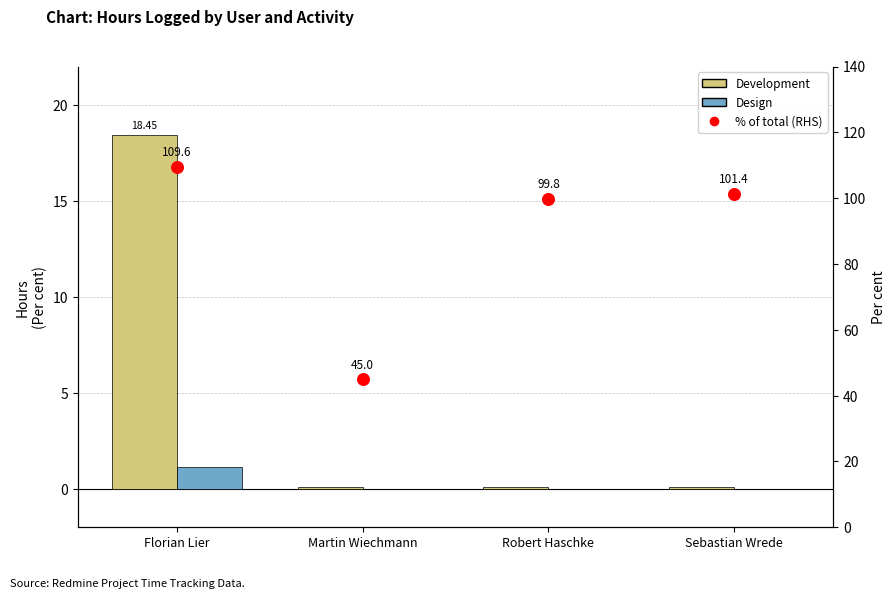

What are all the series names shown in the legend?

Development, Design, % of total (RHS)